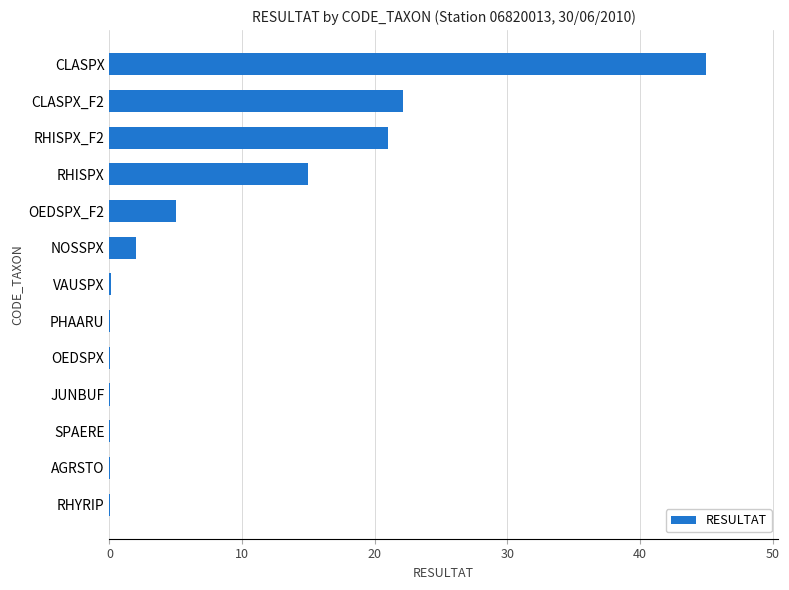

At which category does the chart reach its peak across all series?

CLASPX